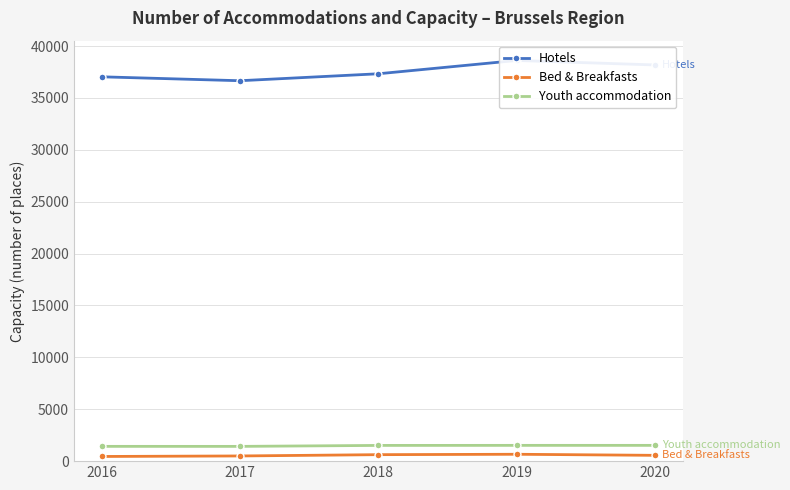

True or false: Youth accommodation and Bed & Breakfasts cross at least once.

False